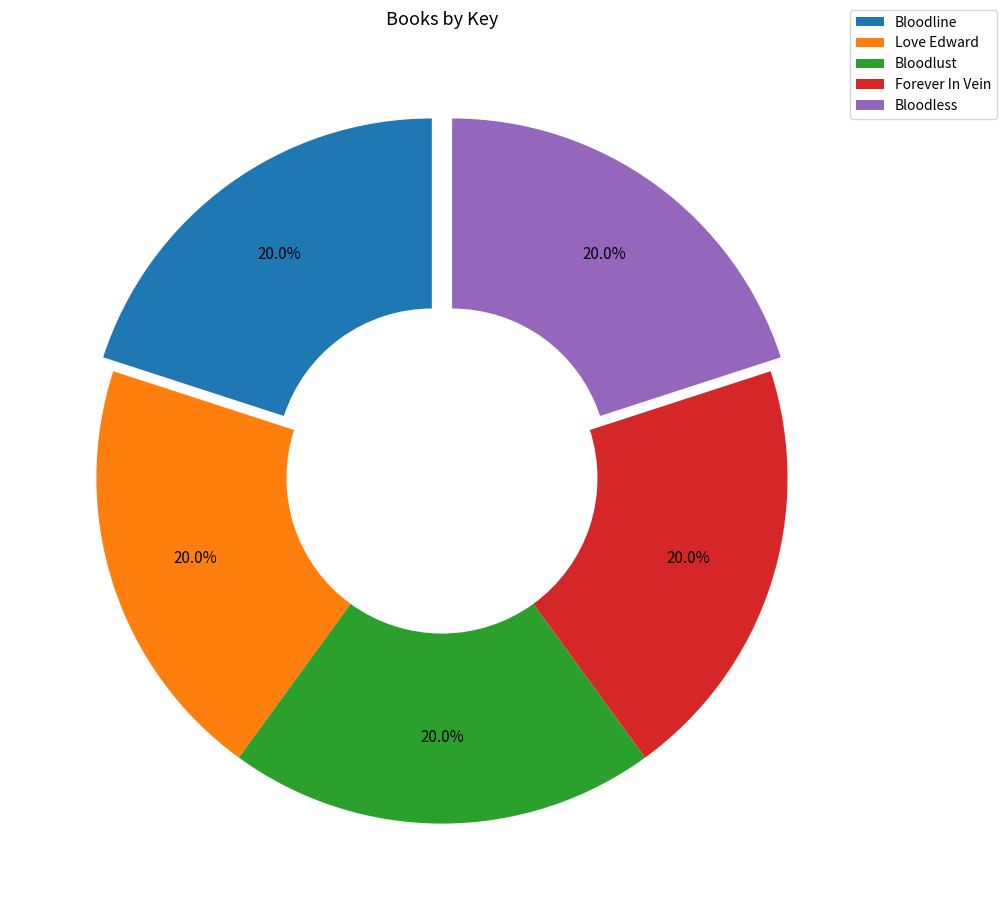

What percentage is NOT represented by Forever In Vein?

80.0%